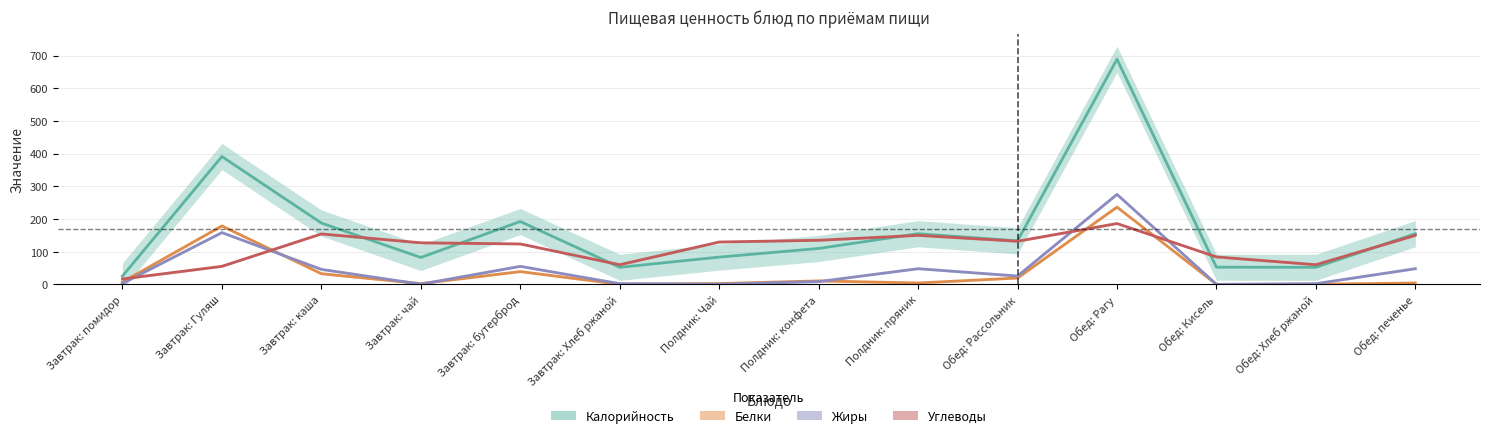

True or false: Жиры has more than 1 interior local peaks.

True